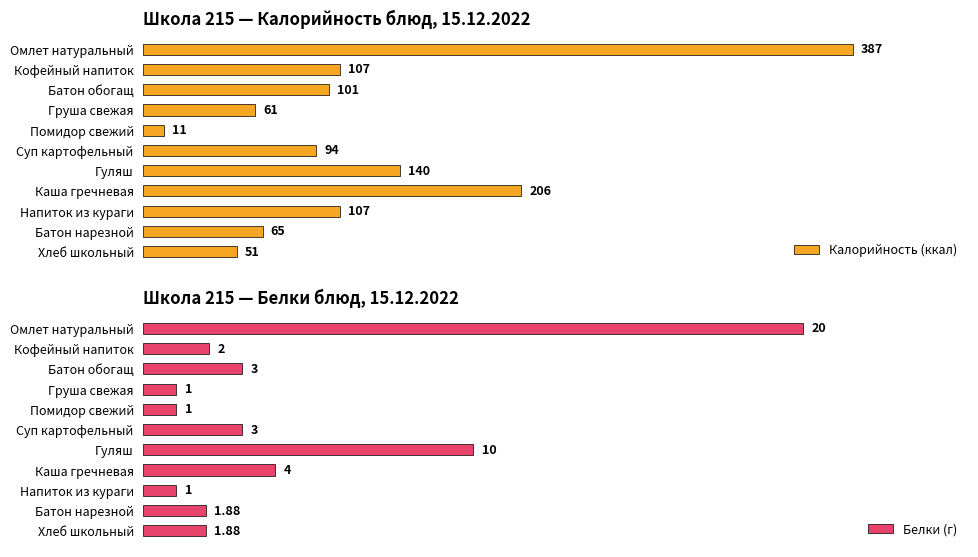

Which series has the largest range (max minus min)?

Калорийность (ккал)